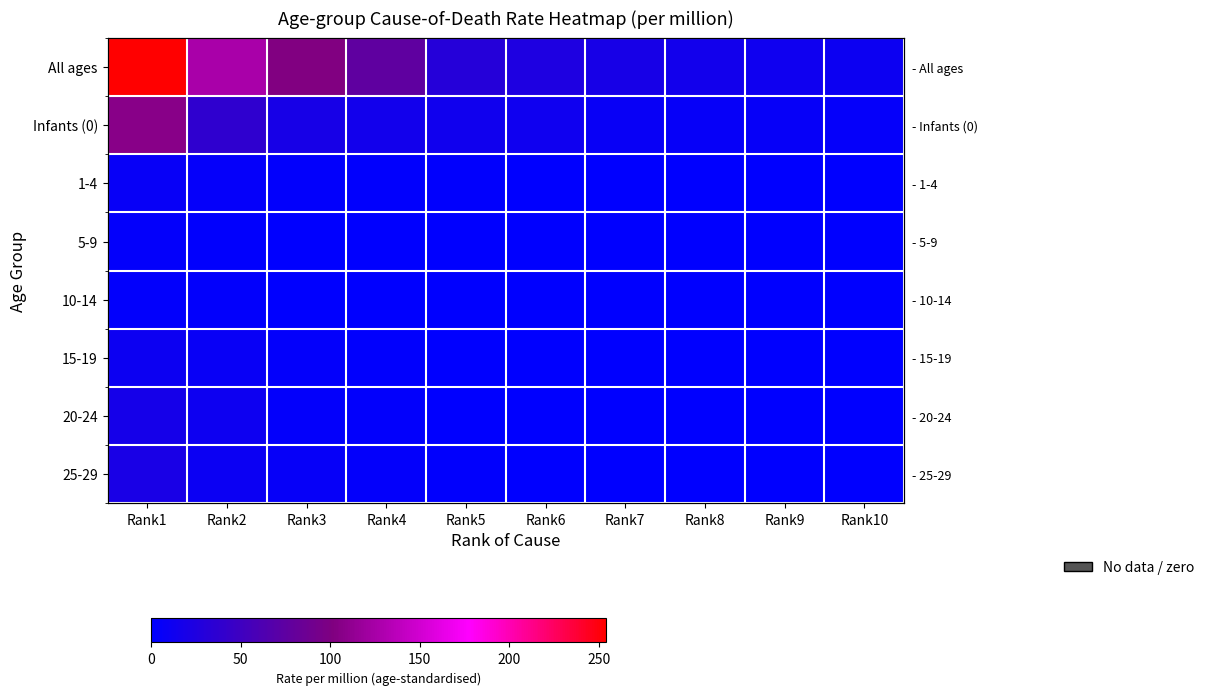

Which series changed the most between Rank6 and Rank9?

All ages